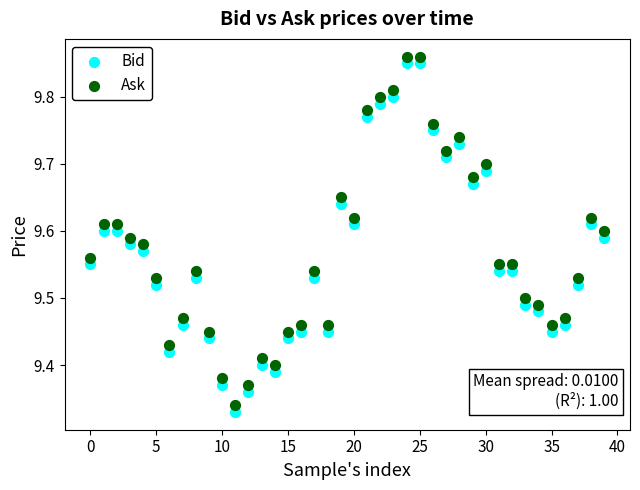

What are all the series names shown in the legend?

Bid, Ask